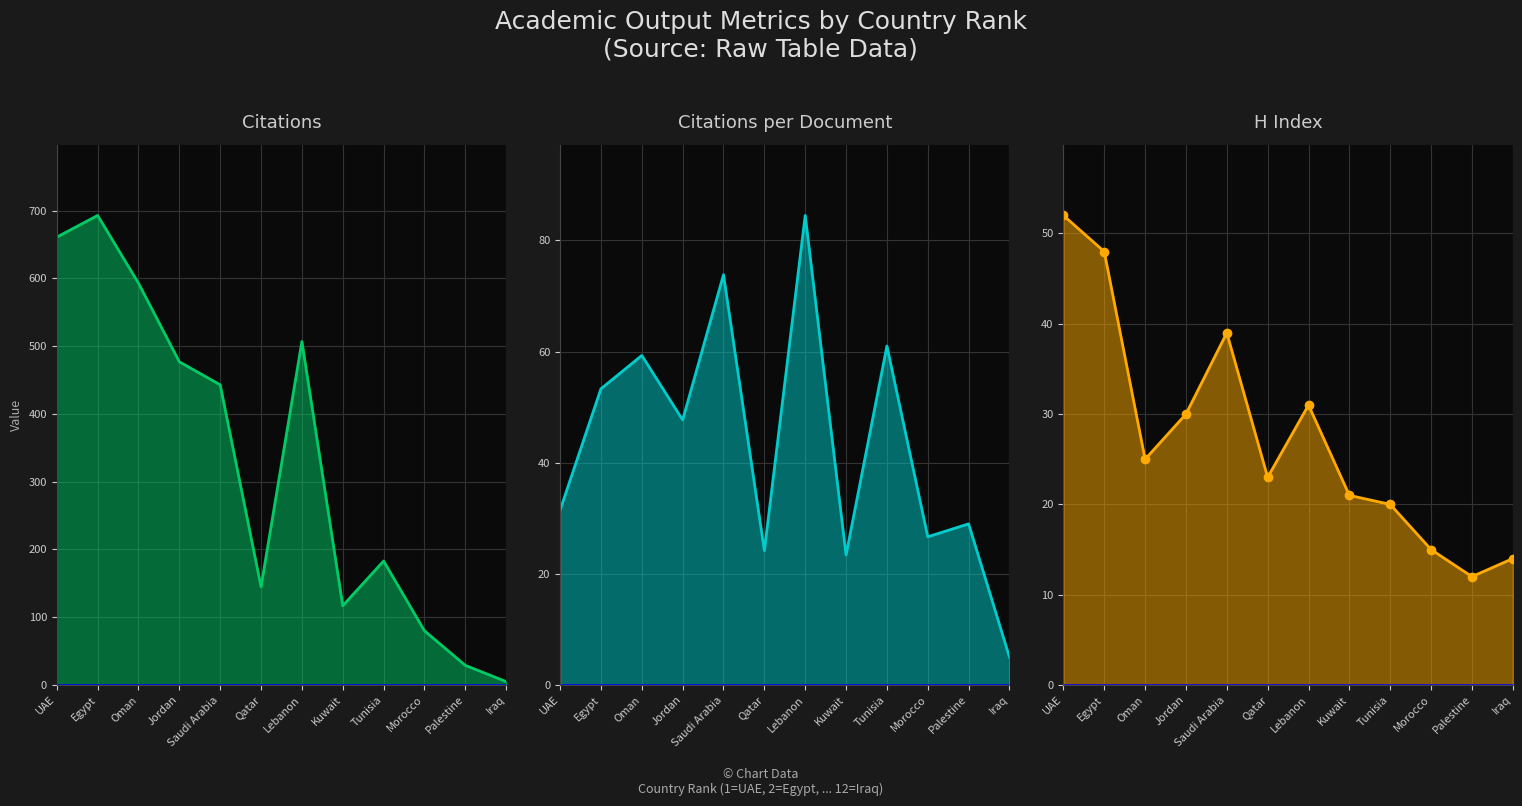

What is the maximum value shown in the chart?

693.0